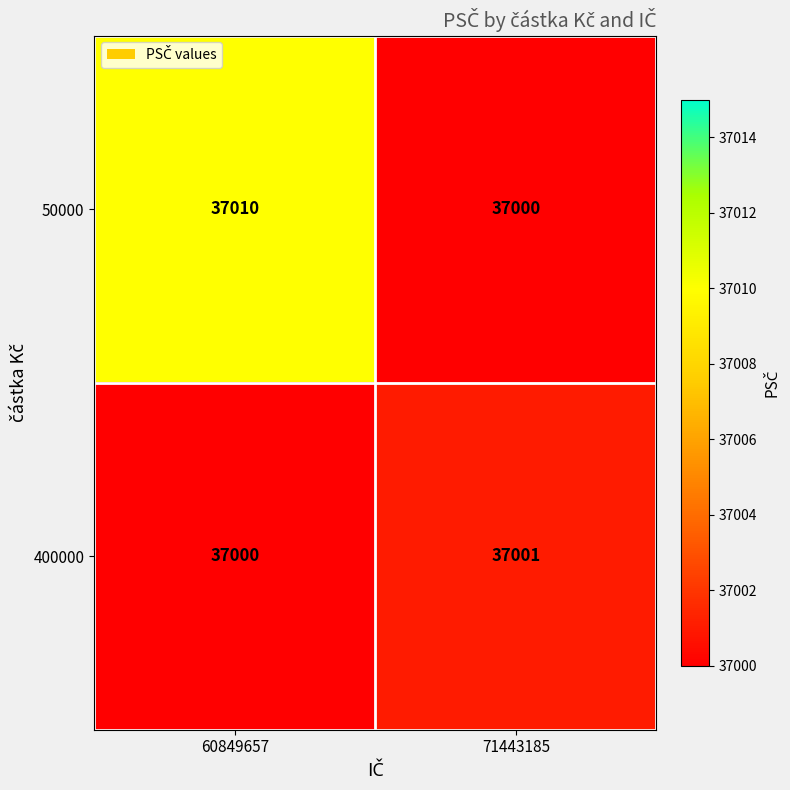

At which category is the sum across all series the highest?

60849657